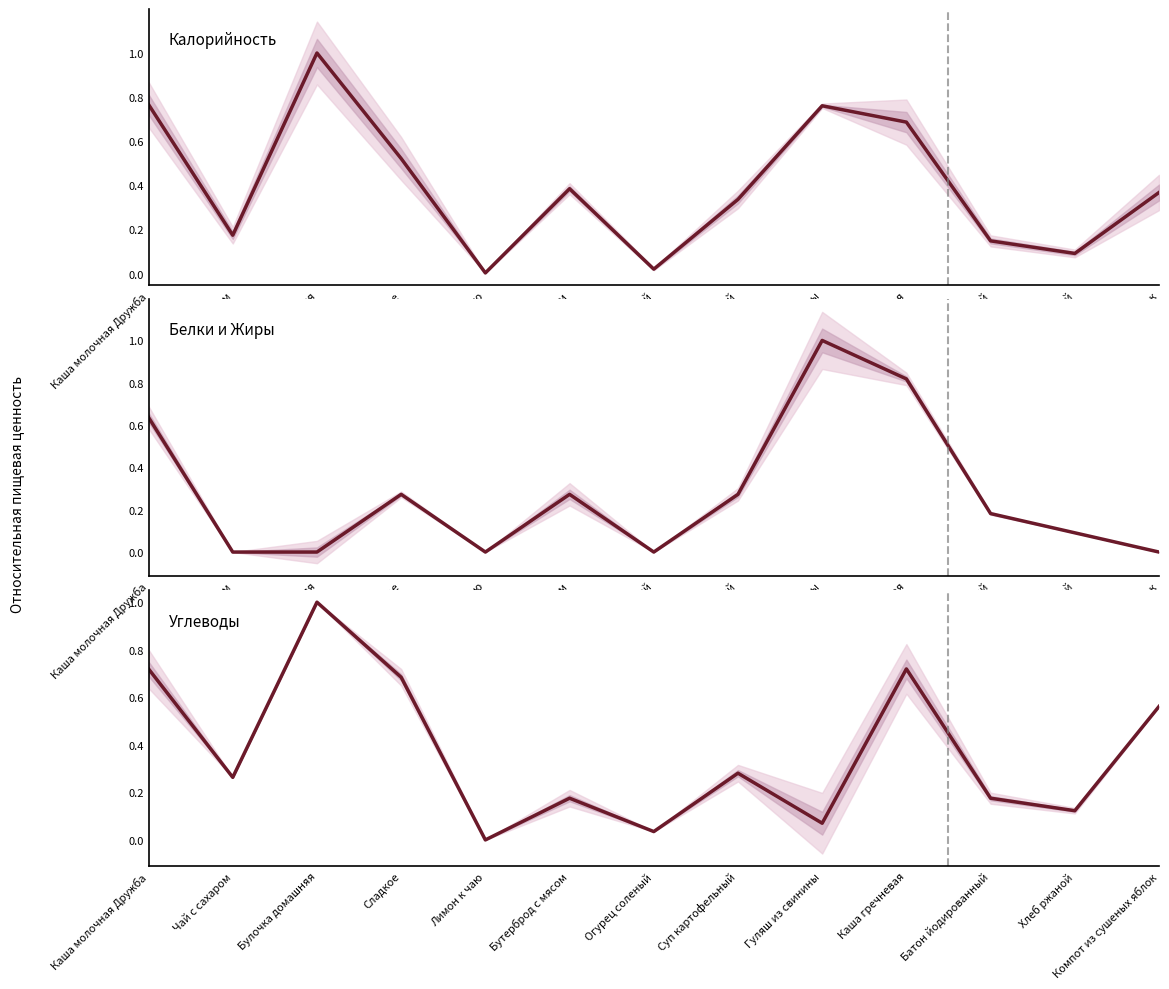

What are all the series names shown in the legend?

Калорийность, Белки и Жиры, Углеводы